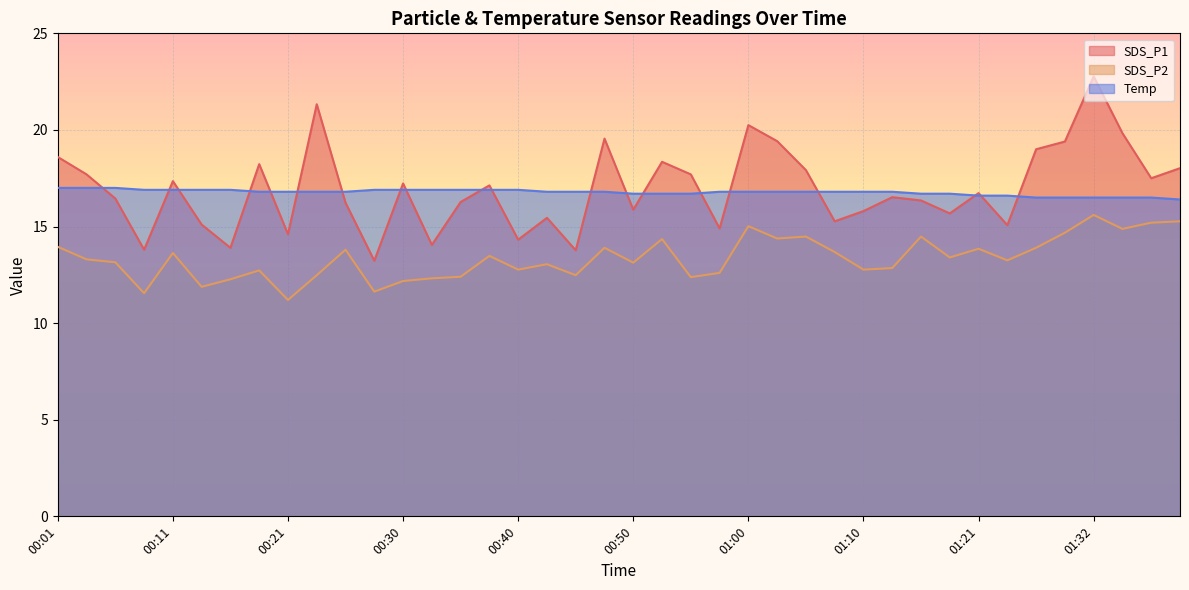

At which category is the sum across all series the highest?

01:32